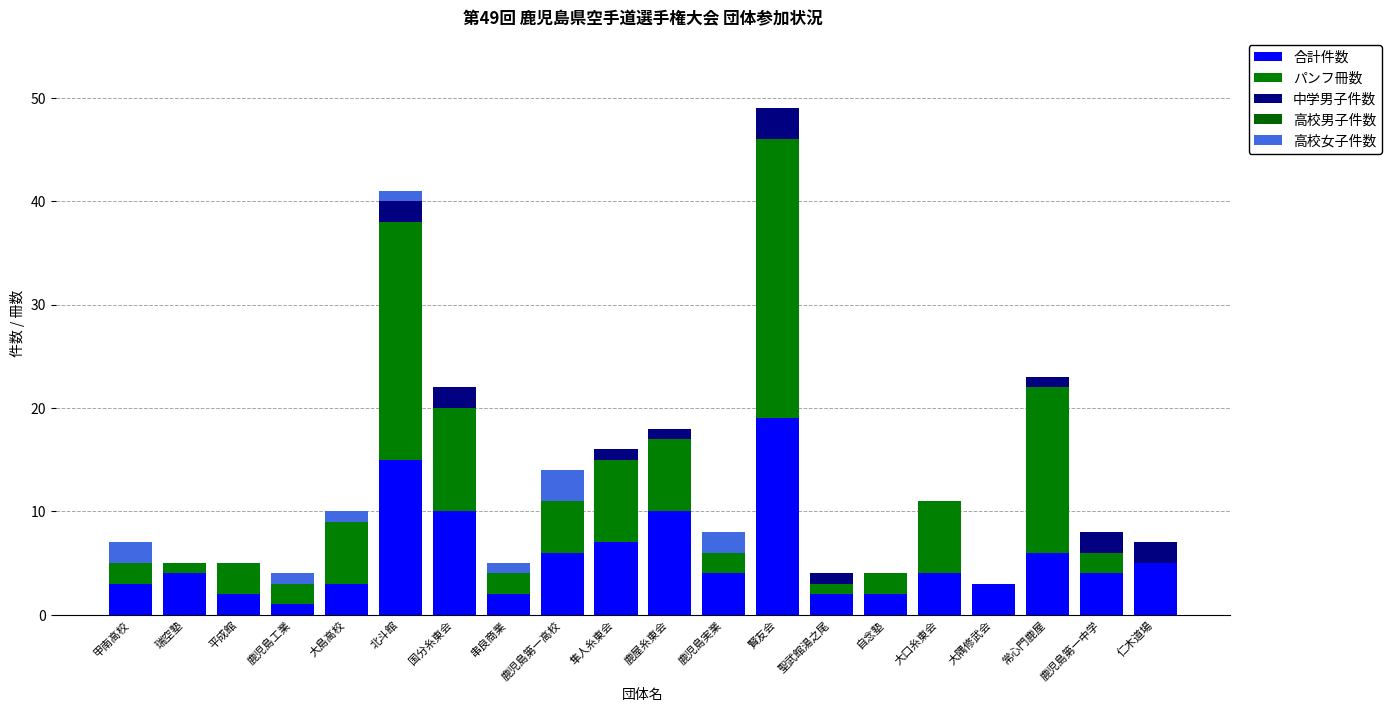

Does the chart contain stacked bars?

Yes